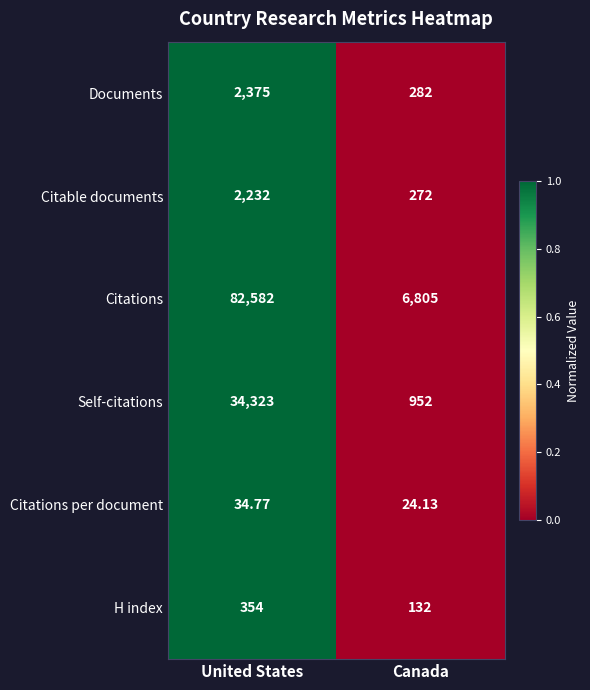

Rank the series at Canada from lowest to highest value.

Citations per document, H index, Citable documents, Documents, Self-citations, Citations